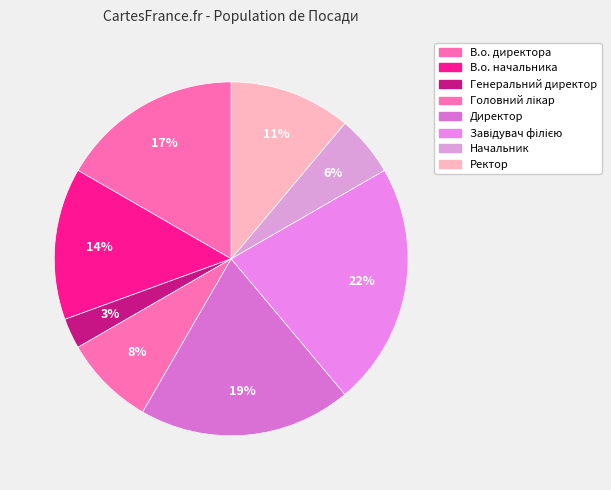

Count the number of slices in the pie.

8